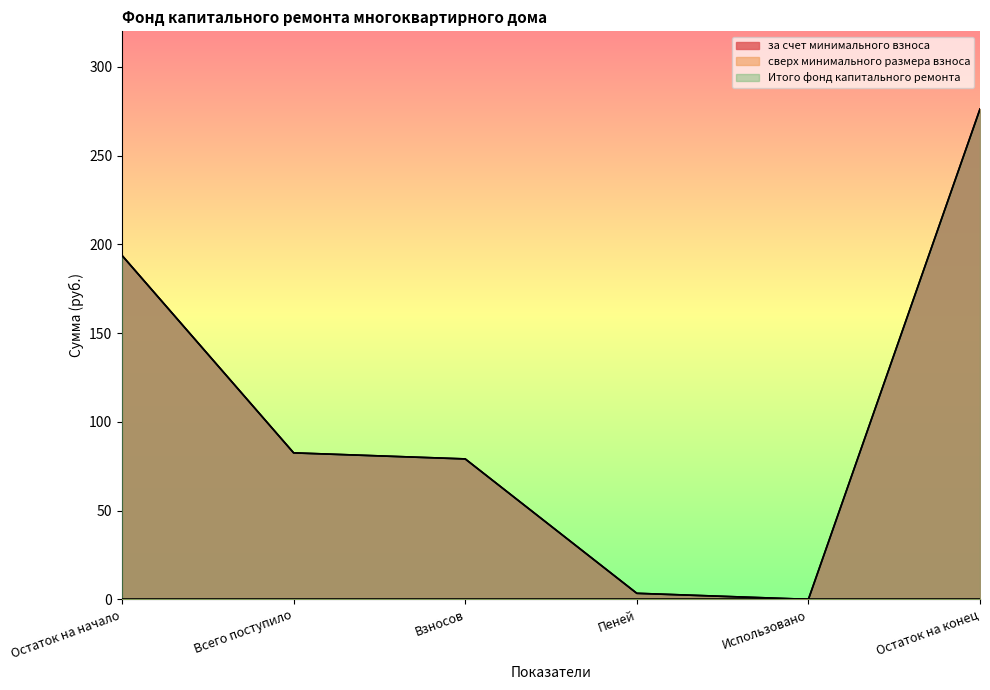

Where is за счет минимального взноса nearest to the value 138?

Всего поступило